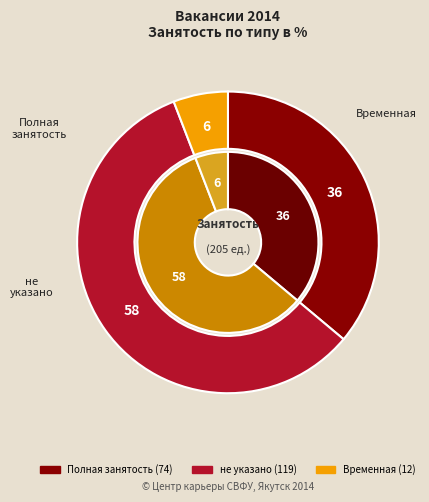

True or false: Полная занятость accounts for 36% of the total.

True